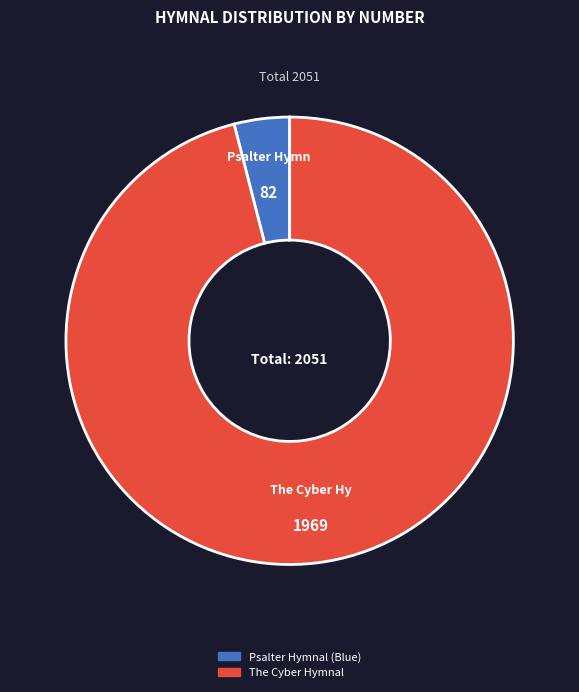

Which category has the smallest portion of the pie?

Psalter Hymnal (Blue)